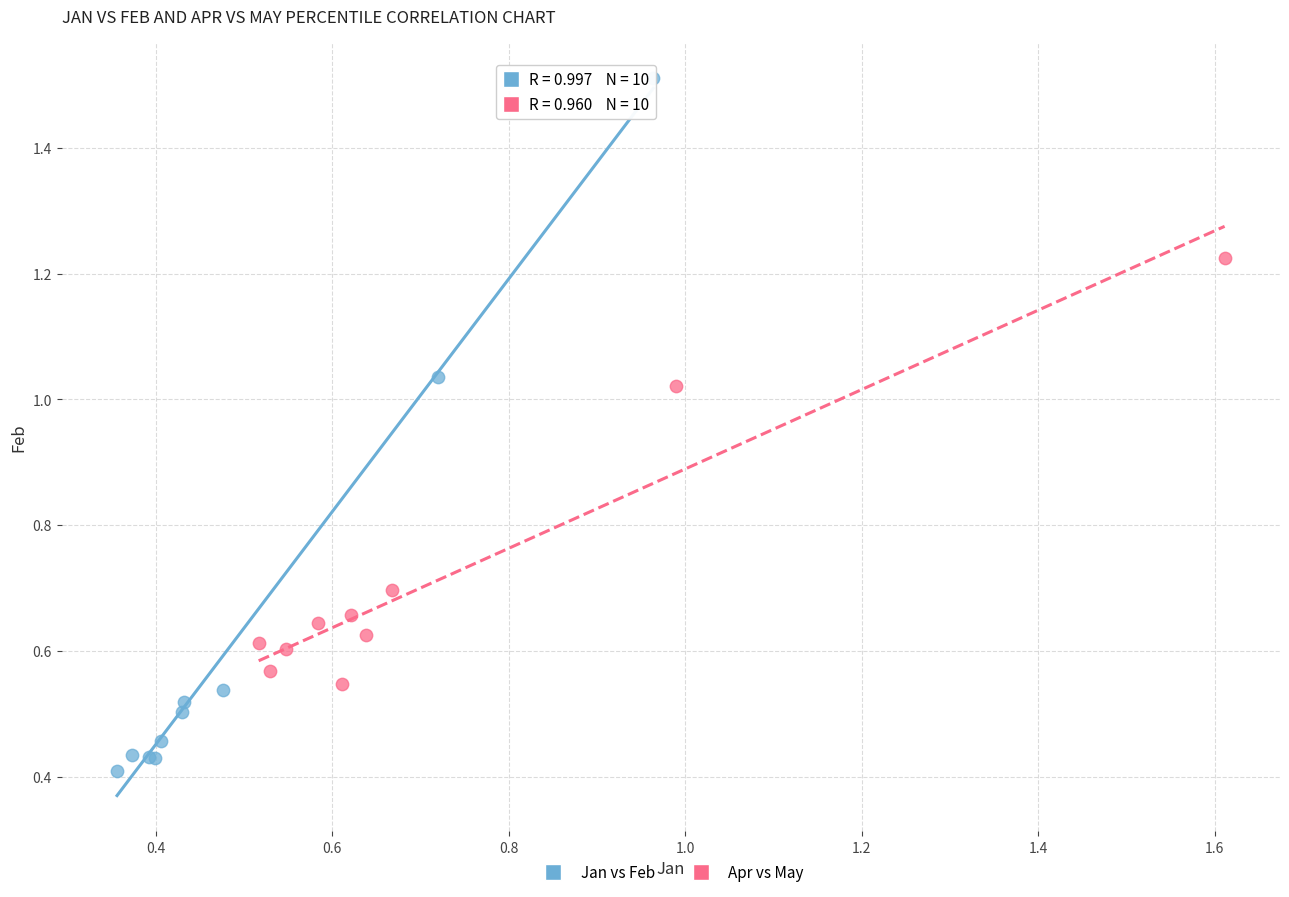

Which series reaches the maximum Y coordinate?

Jan vs Feb